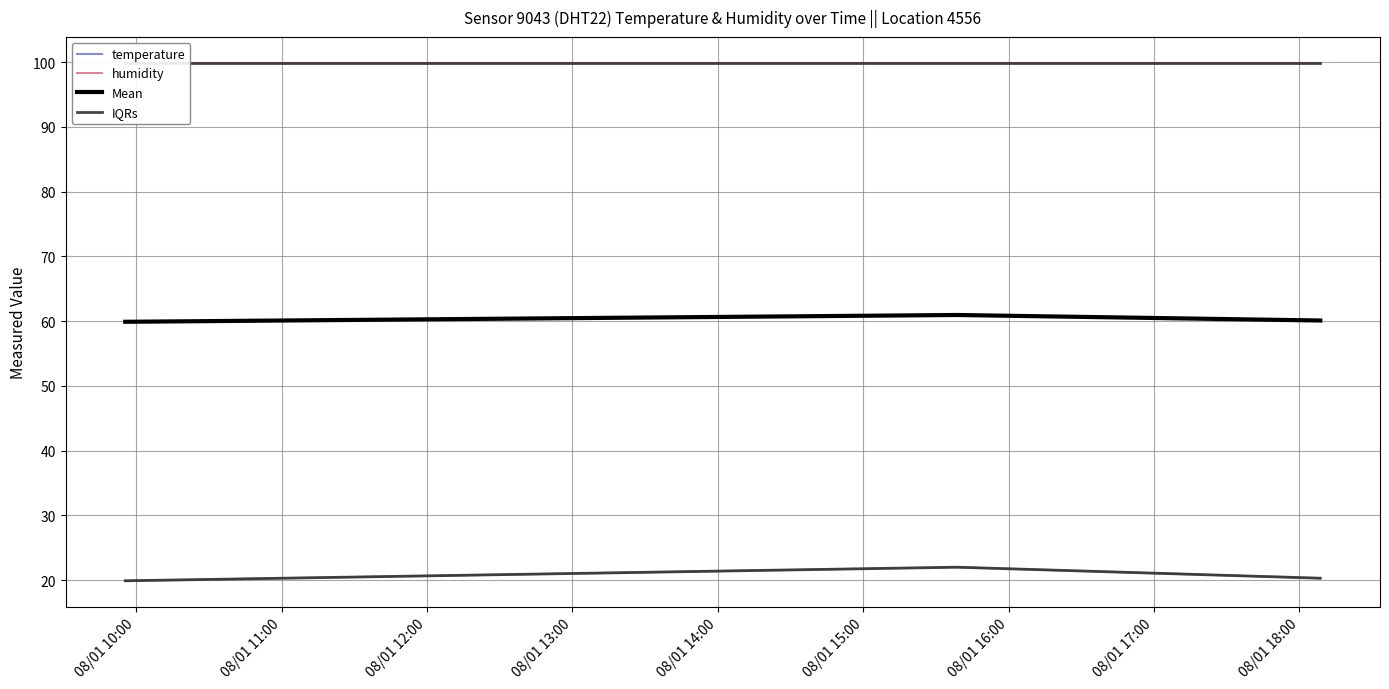

True or false: IQRs has a value of 26.8 at 08/01 10:00.

False